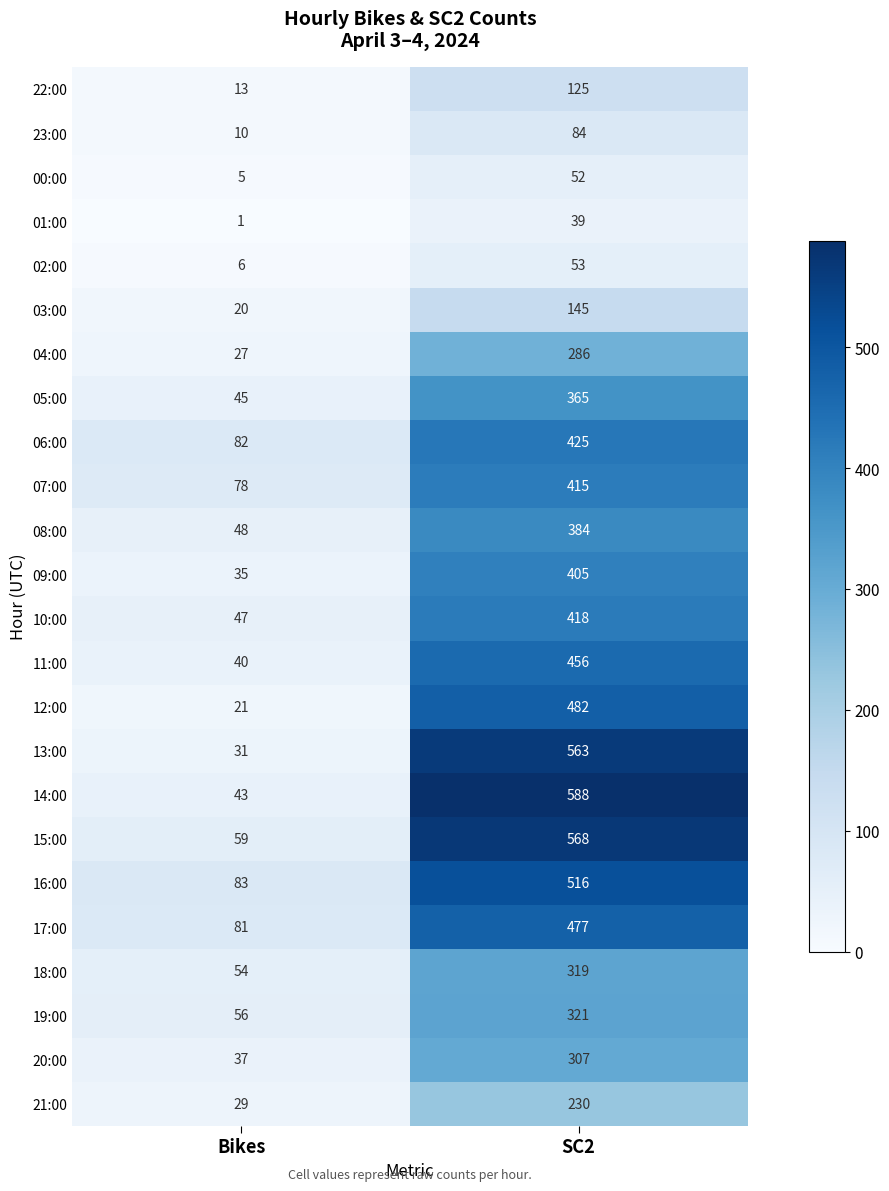

Where is 07:00 nearest to the value 246?

Bikes